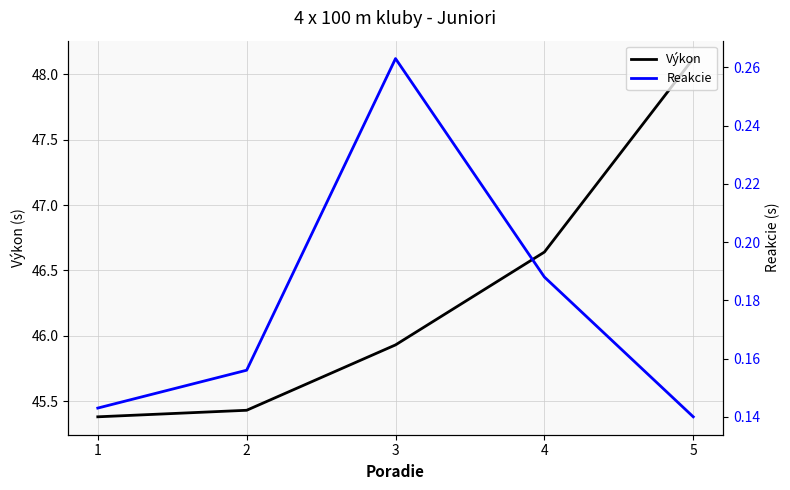

True or false: Výkon and Reakcie cross at least once.

False